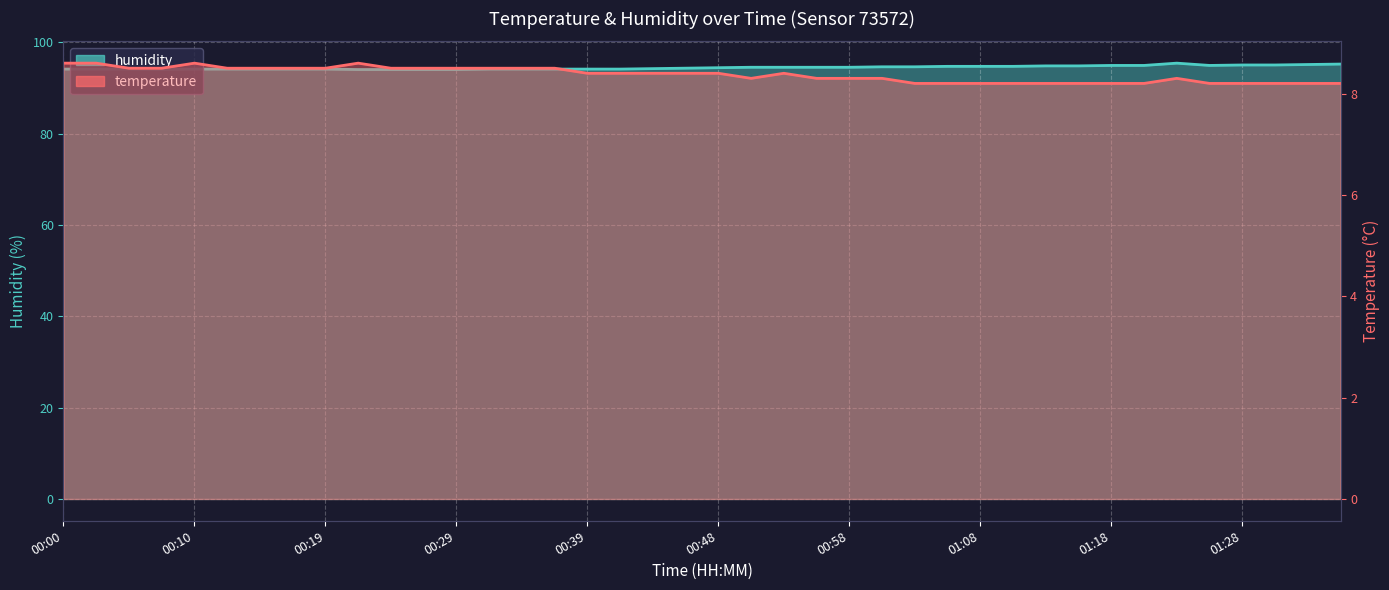

True or false: temperature has a value of 8.2 at 01:32.

True